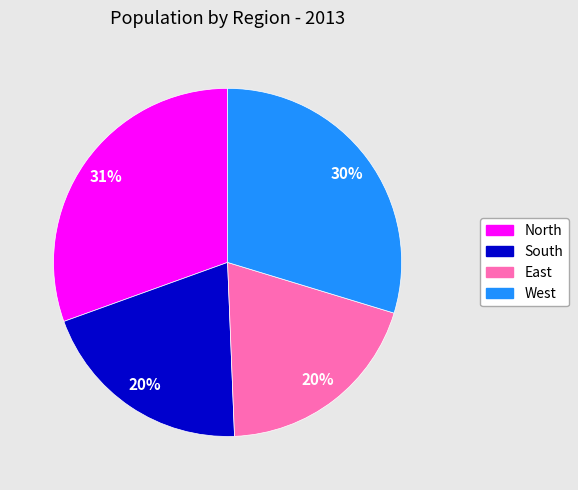

Combined, do South and North account for over 50%?

Yes